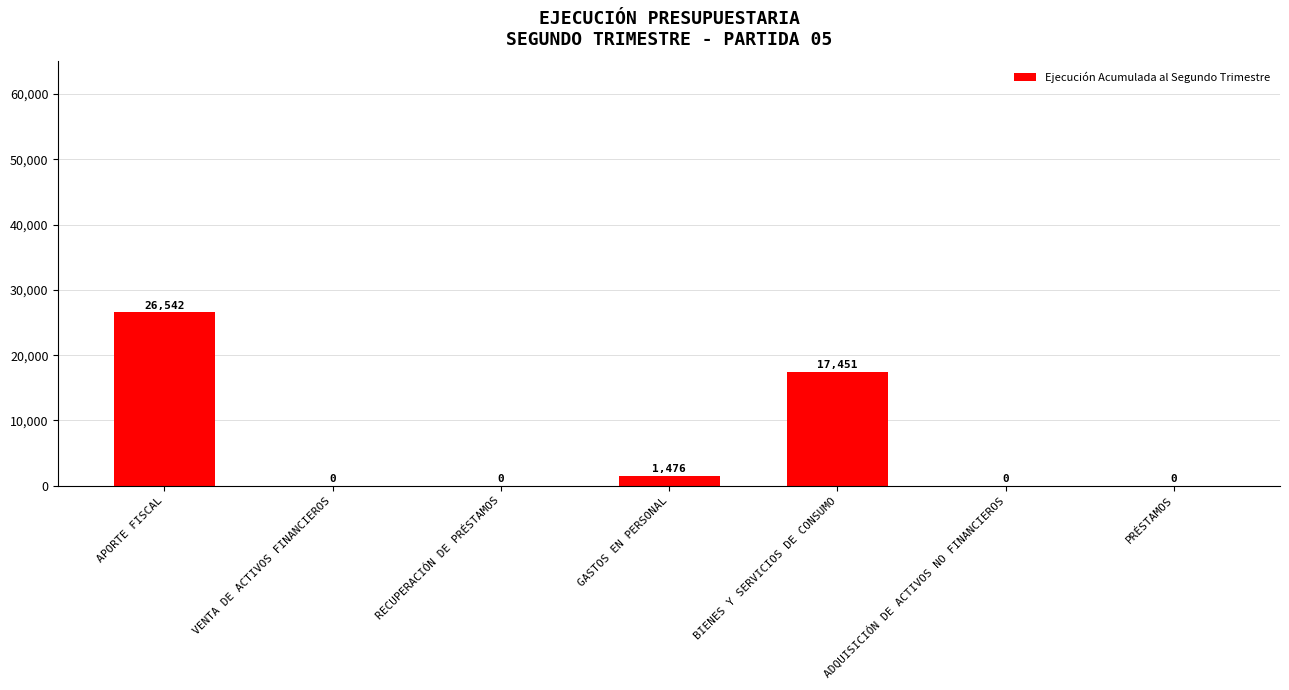

Between APORTE FISCAL and ADQUISICIÓN DE ACTIVOS NO FINANCIEROS, which is larger?

APORTE FISCAL